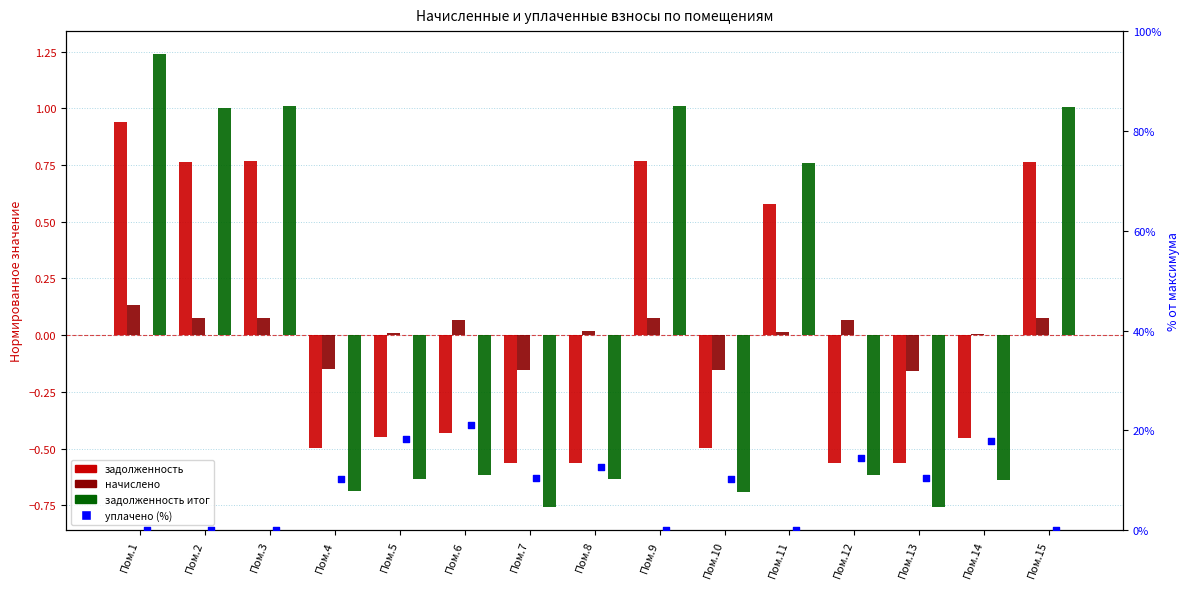

Which series reaches the maximum Y coordinate?

уплачено